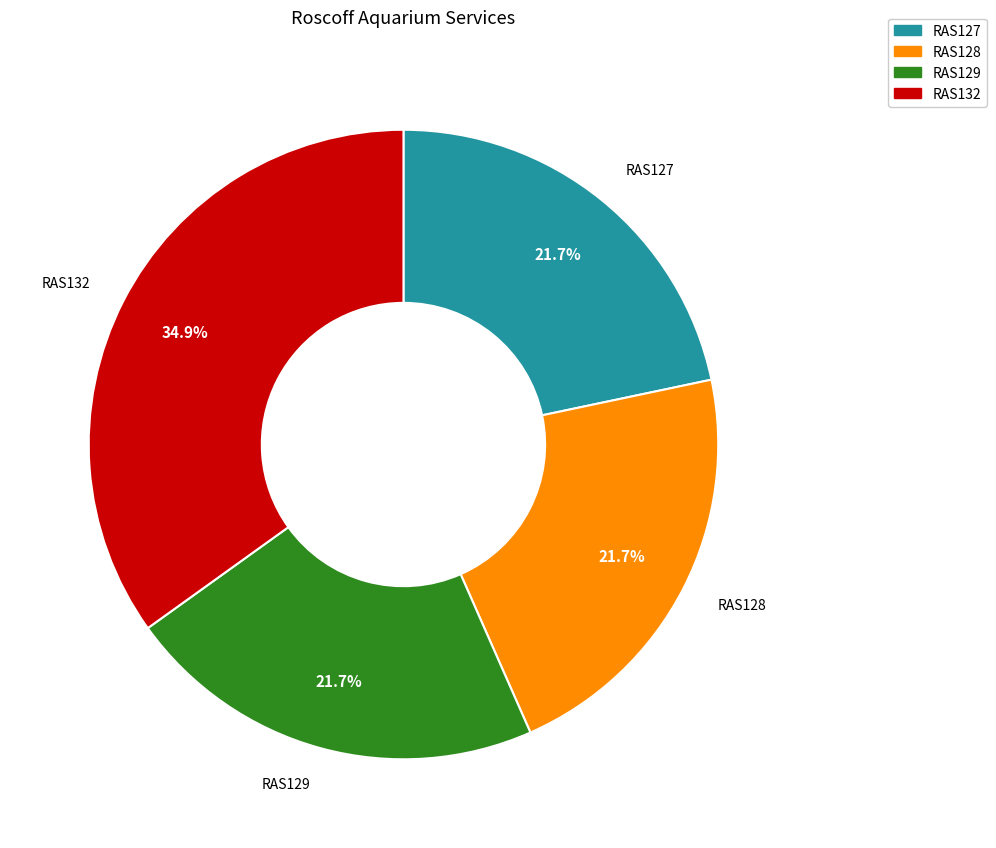

The RAS127 slice represents 16% of the pie. True or false?

False